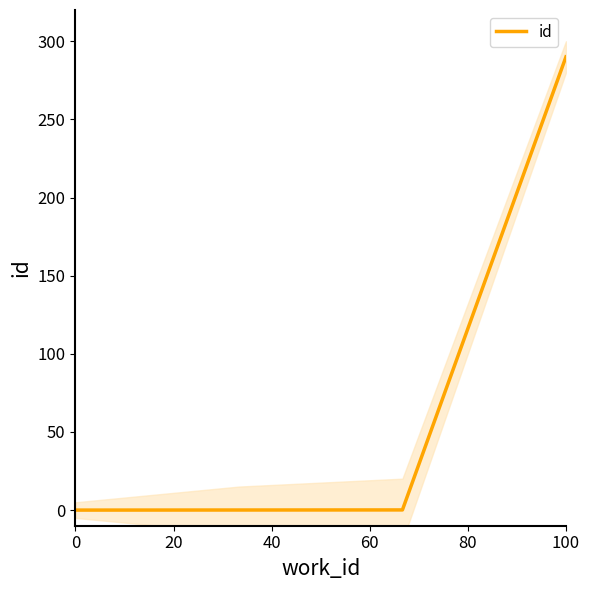

The value of id at 100 is 481.3. True or false?

False